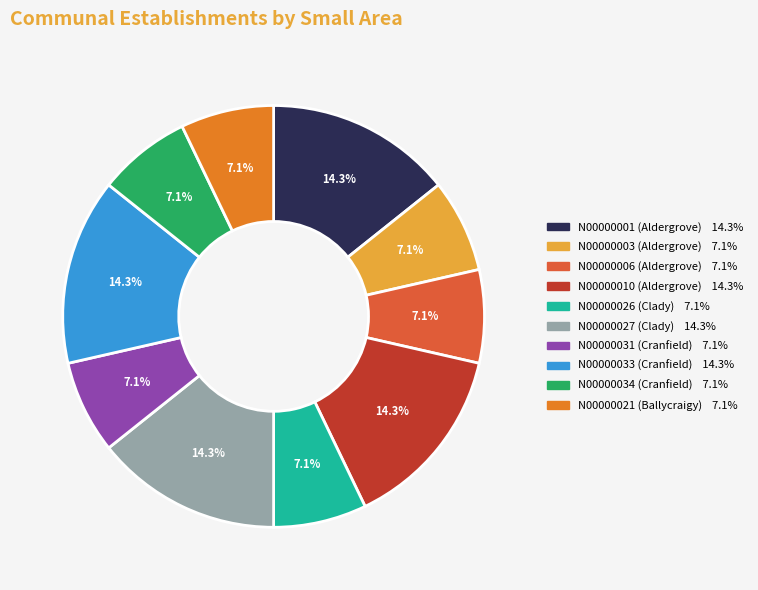

Is there a majority slice in this chart?

No